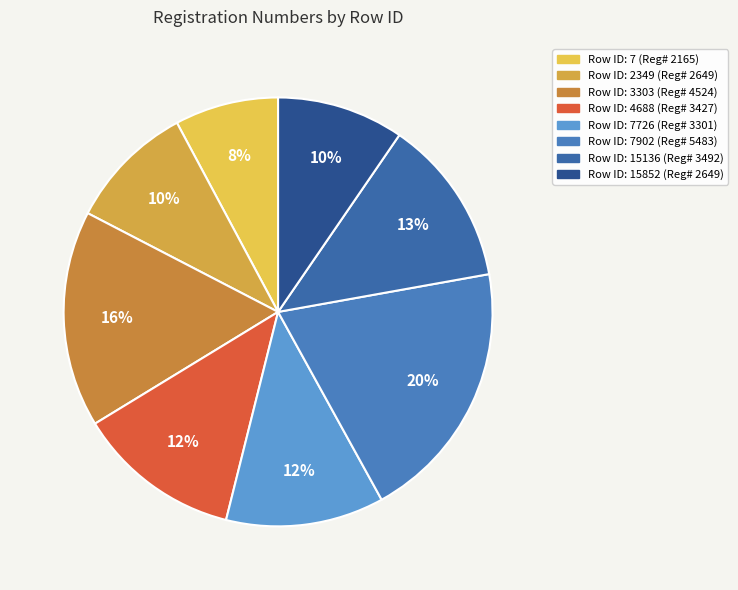

How many slices are in this pie chart?

8